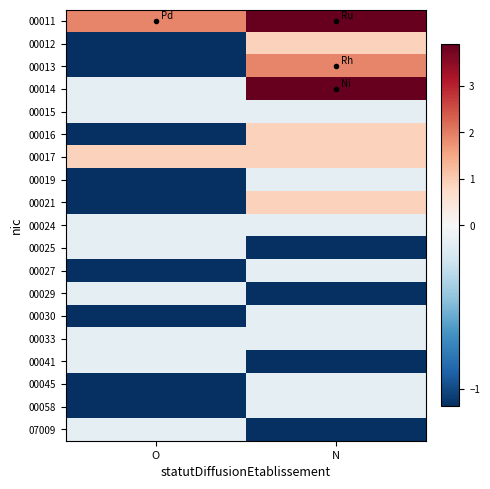

Count the number of categories in the chart.

2